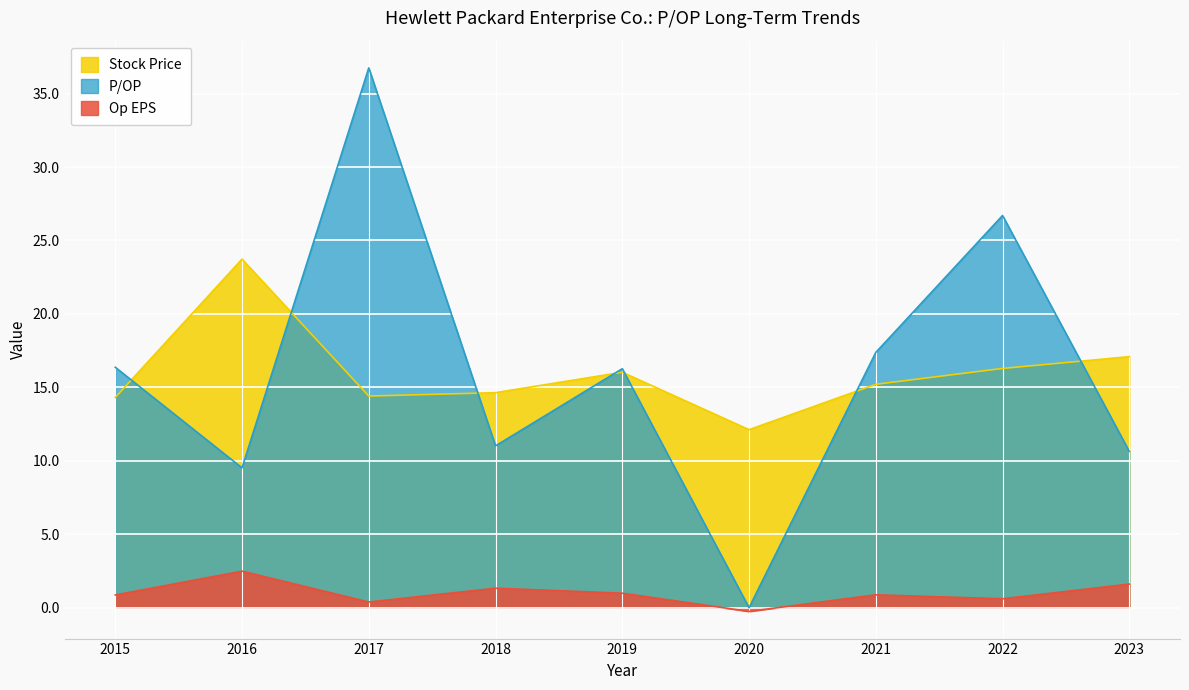

Reading left to right, list all the values displayed in this chart.

P/OP: 2023=10.6	2022=26.7	2021=17.4	2020=0.0	2019=16.3	2018=11.0	2017=36.8	2016=9.5	2015=16.4
Stock Price: 2023=17.1	2022=16.3	2021=15.2	2020=12.1	2019=16.0	2018=14.6	2017=14.4	2016=23.7	2015=14.3
Op EPS: 2023=1.6	2022=0.6	2021=0.9	2020=-0.2	2019=1.0	2018=1.3	2017=0.4	2016=2.5	2015=0.9